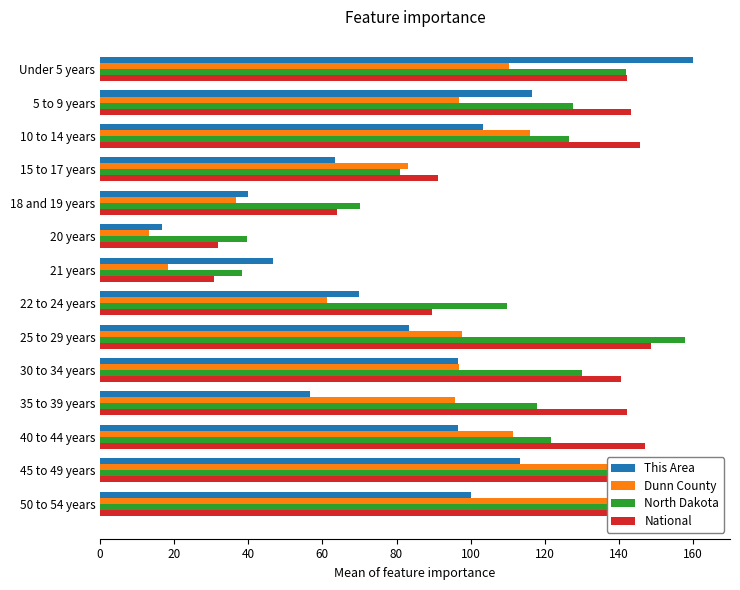

What value does the North Dakota series have at 40 to 44 years?

121.6